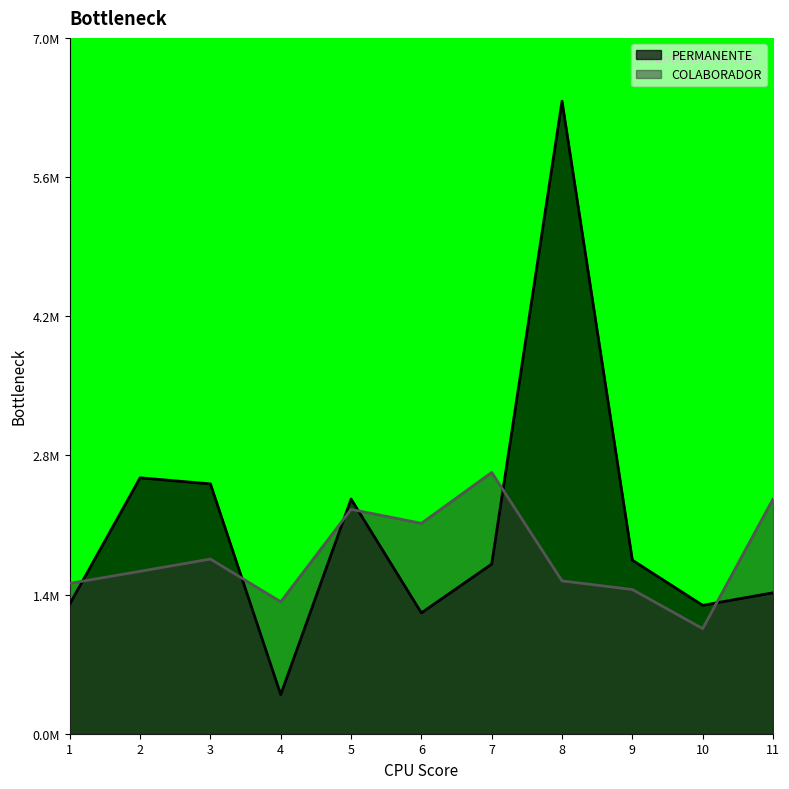

Between 9 and 1, which is larger?

9